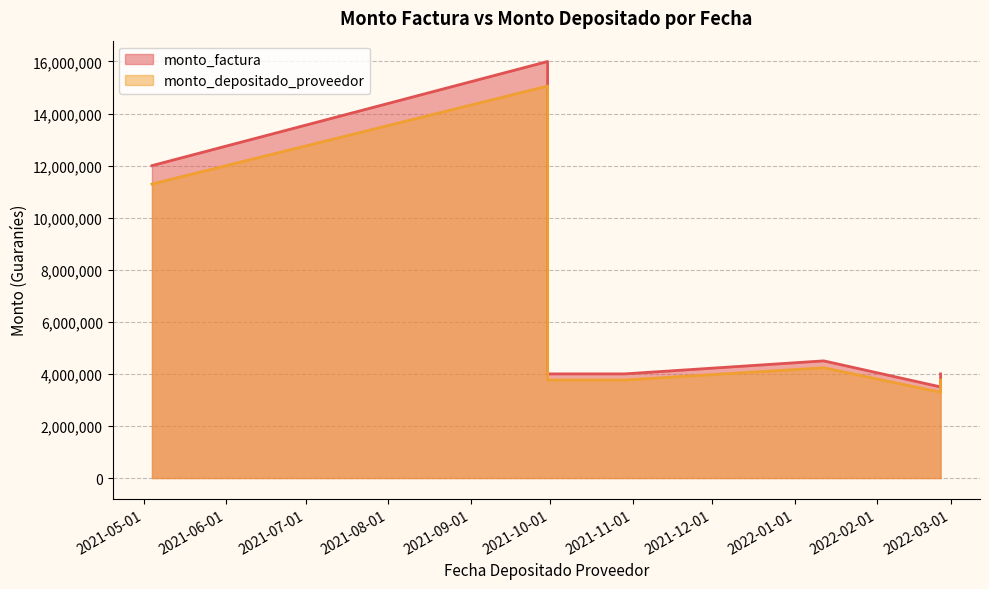

Which has a higher value, 2022-01-12 or 2022-02-25?

2022-01-12